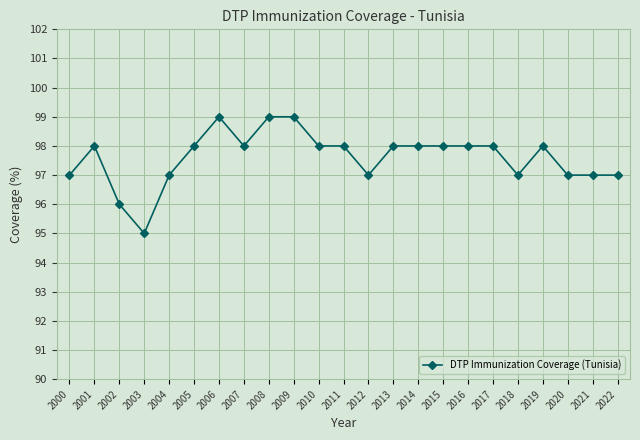

The chart shows a value of 43 at 2002. True or false?

False